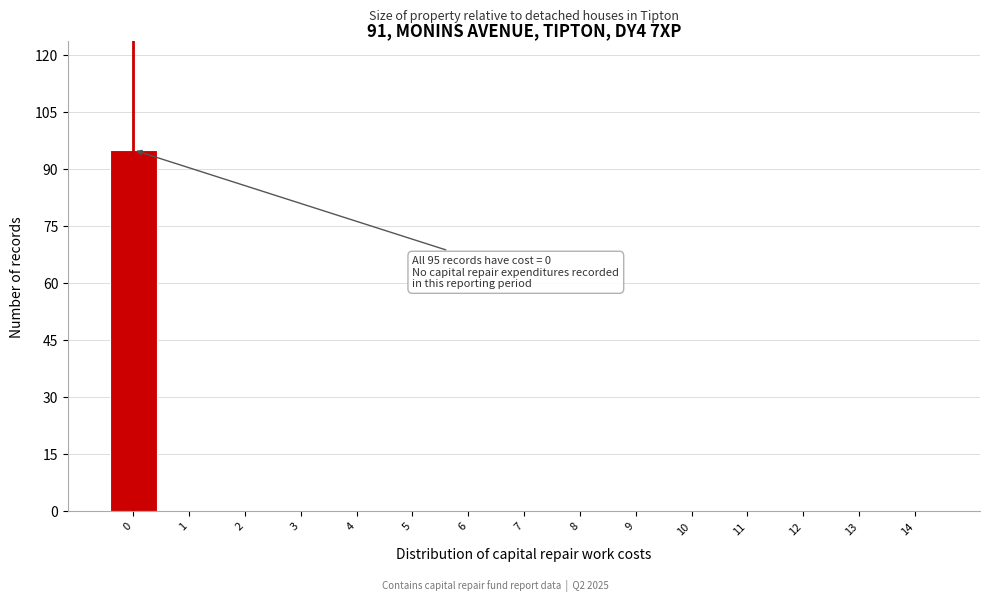

Reading right to left, transcribe all the data shown in this chart.

14=0	13=0	12=0	11=0	10=0	9=0	8=0	7=0	6=0	5=0	4=0	3=0	2=0	1=0	0=95